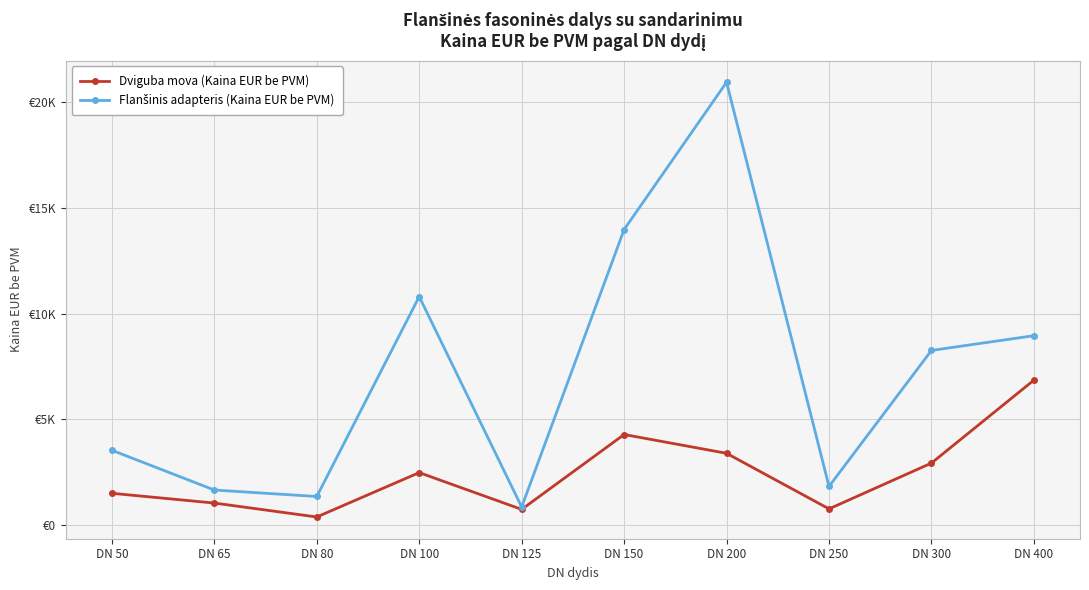

Is this an area chart (filled region under the line)?

No